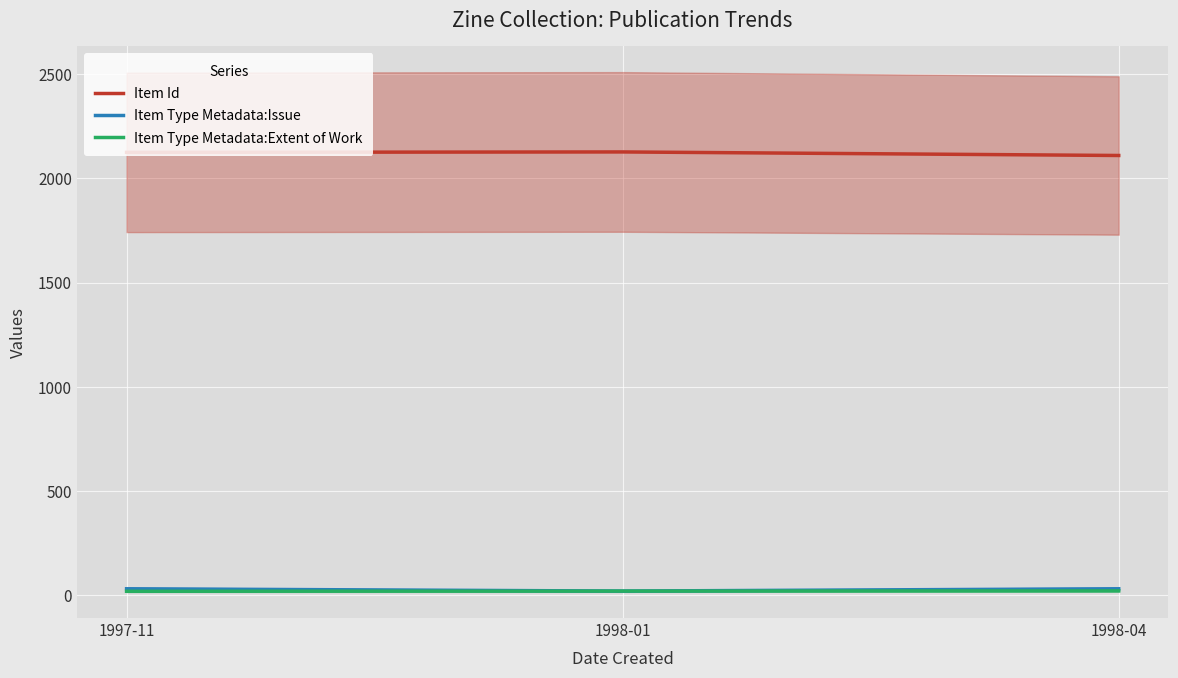

Between 1998-01 and 1998-04, which series saw the biggest shift?

Item Id